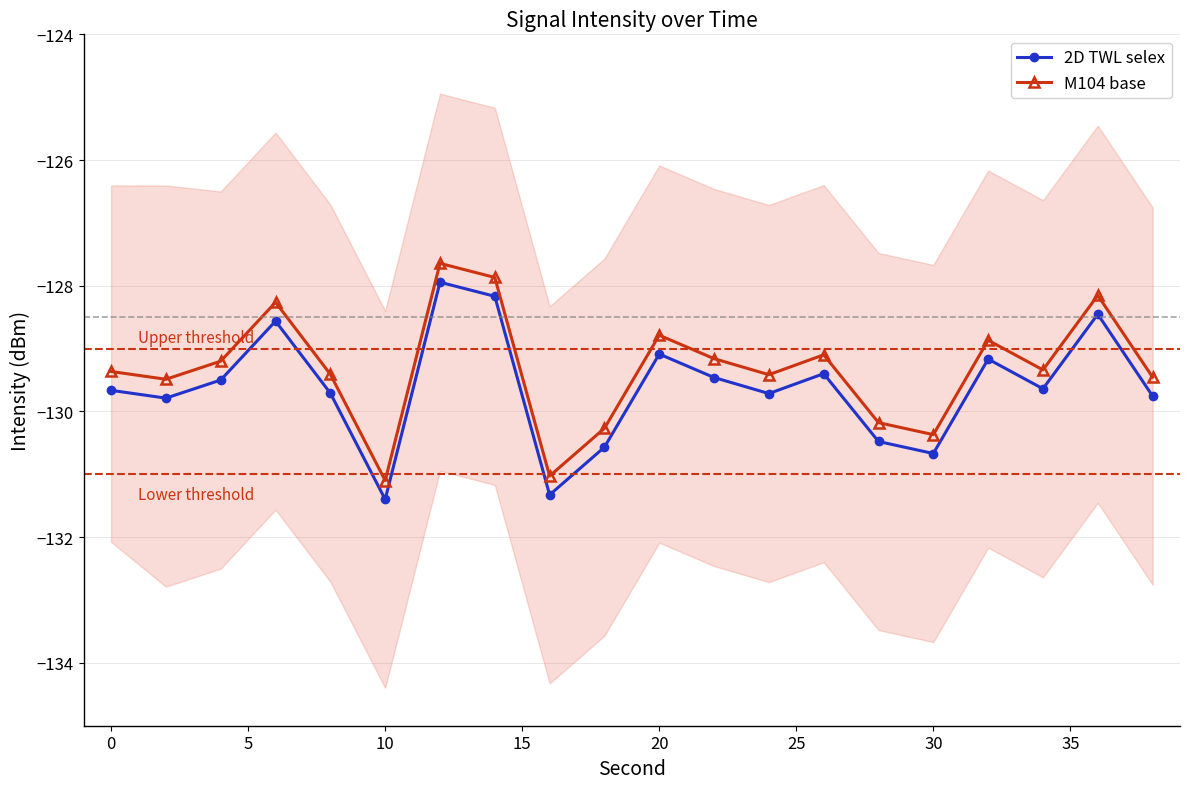

What are all the series names shown in the legend?

2D TWL selex, M104 base